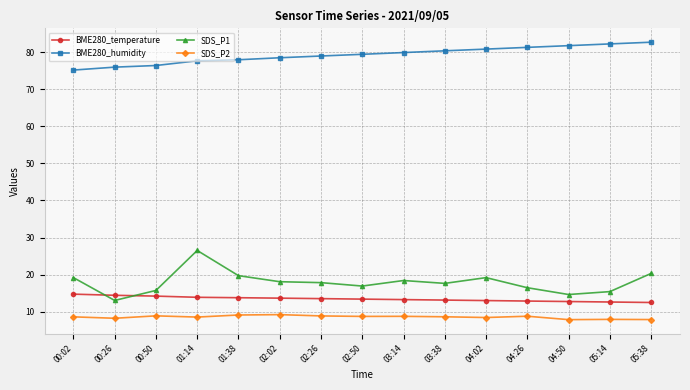

Which series has the widest spread of values?

SDS_P1